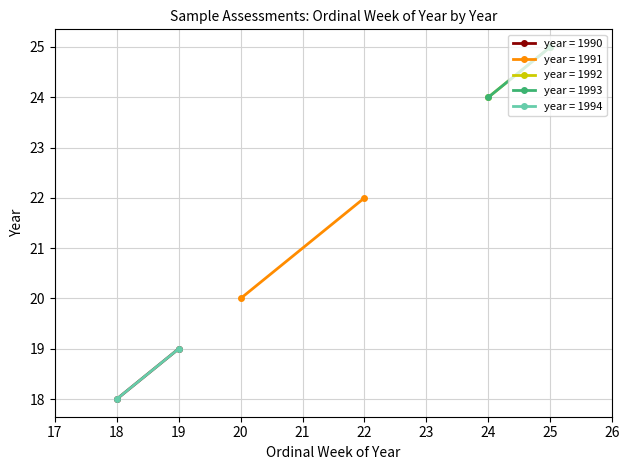

The 1994 series shows 27 at 0. True or false?

False